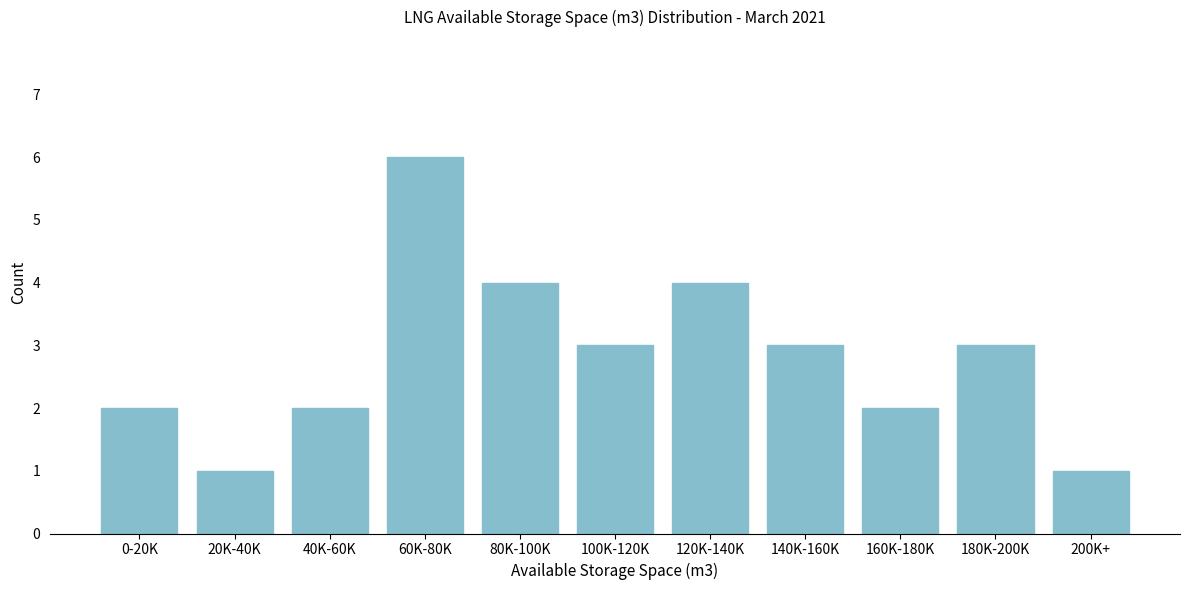

Reading right to left, list all the values displayed in this chart.

1	3	2	3	4	3	4	6	2	1	2